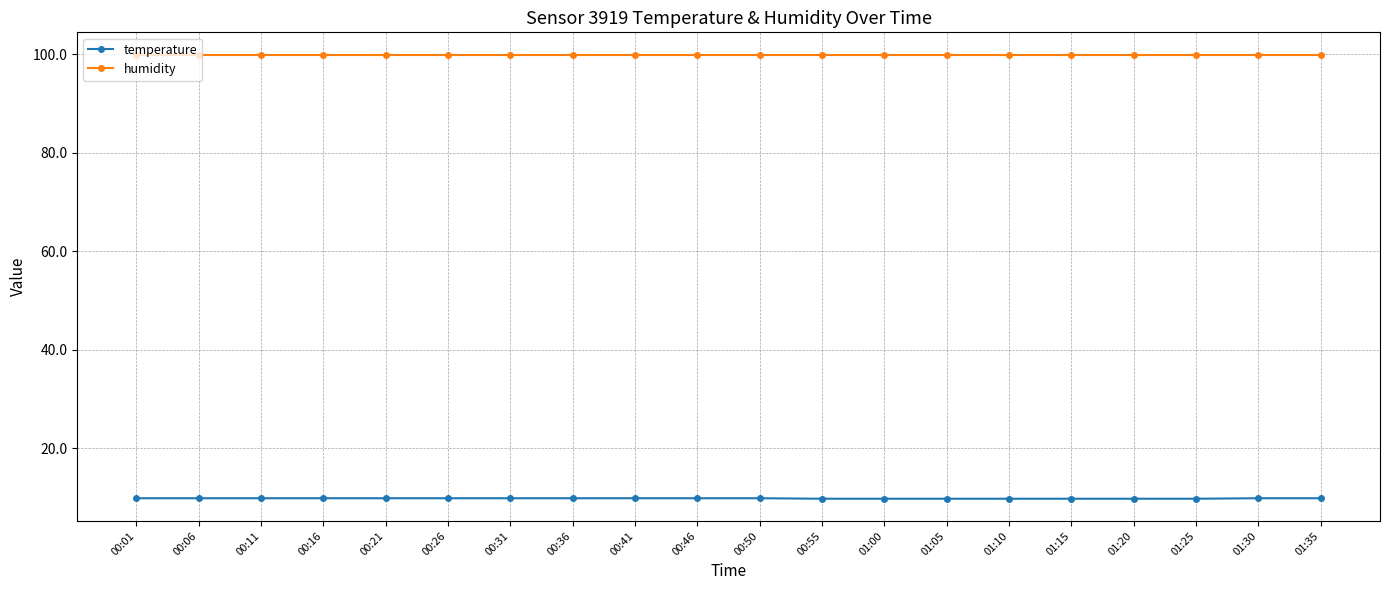

The value of temperature at 00:16 is 9.9. True or false?

True